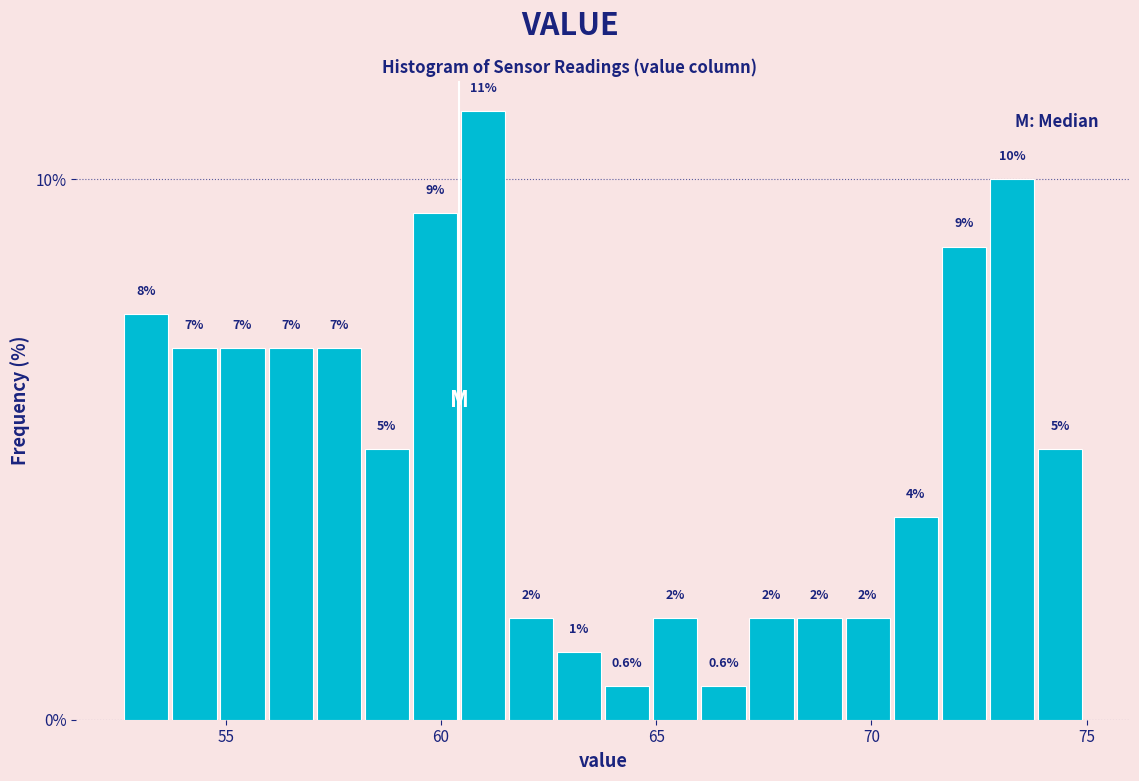

Around what value on the x-axis is the tallest bar? Give the approximate position of its centre, as read against the axis.

61.0